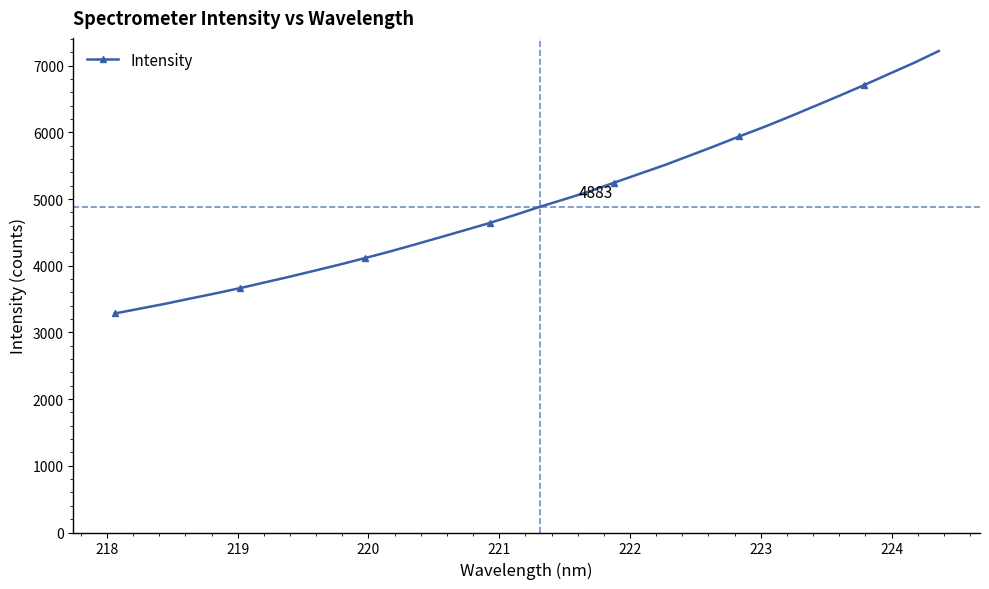

What is the greatest value displayed?

7221.6